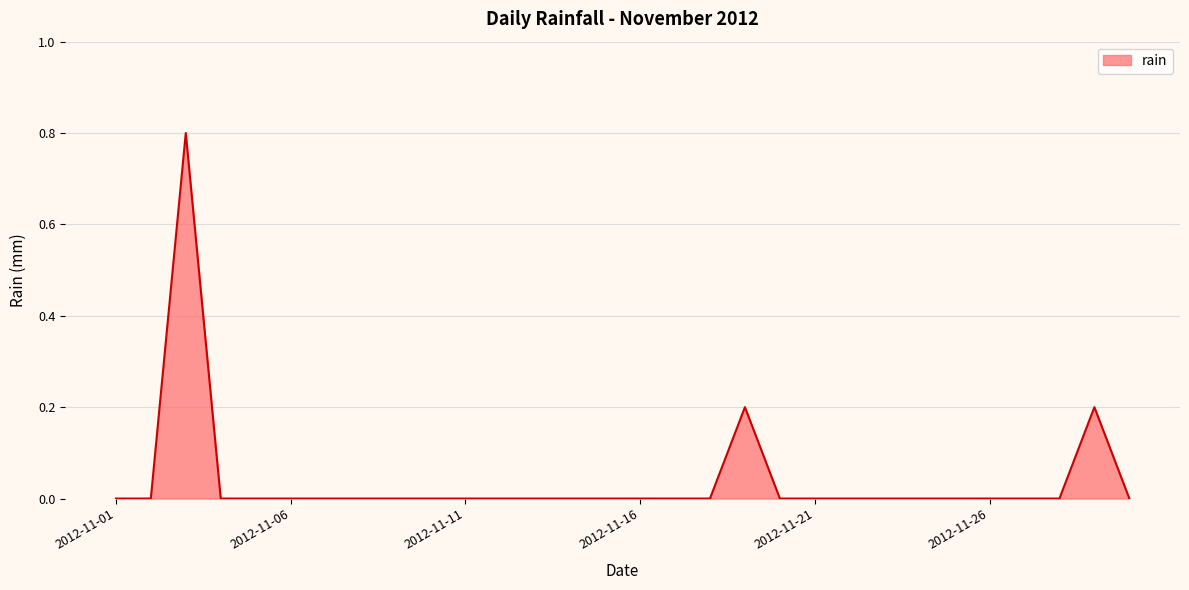

What is the difference between the maximum and minimum values?

0.8